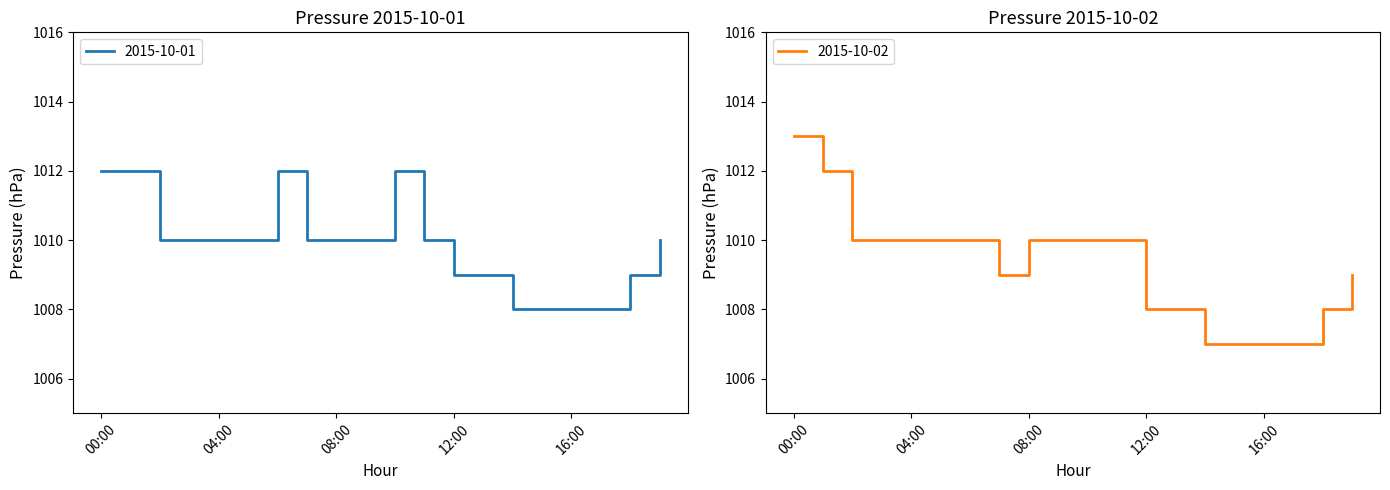

What is the minimum value for 2015-10-01?

1008